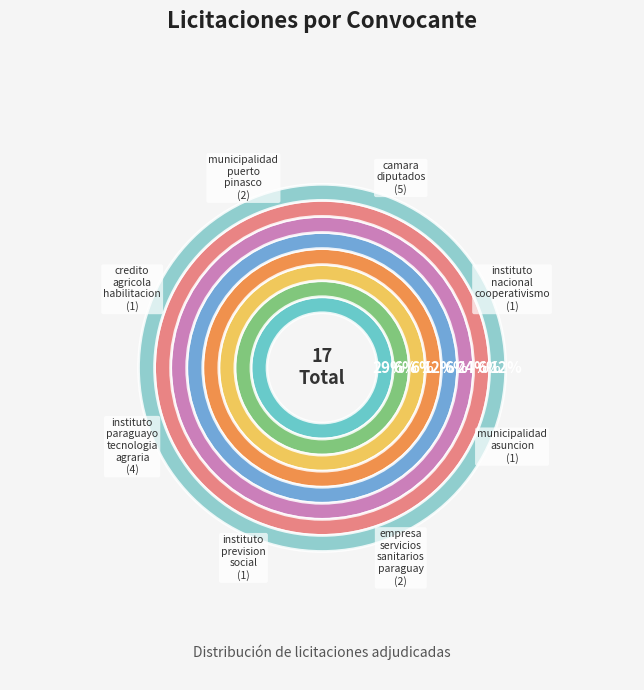

Between credito-agricola-habilitacion and empresa-servicios-sanitarios-paraguay, which is larger?

empresa-servicios-sanitarios-paraguay